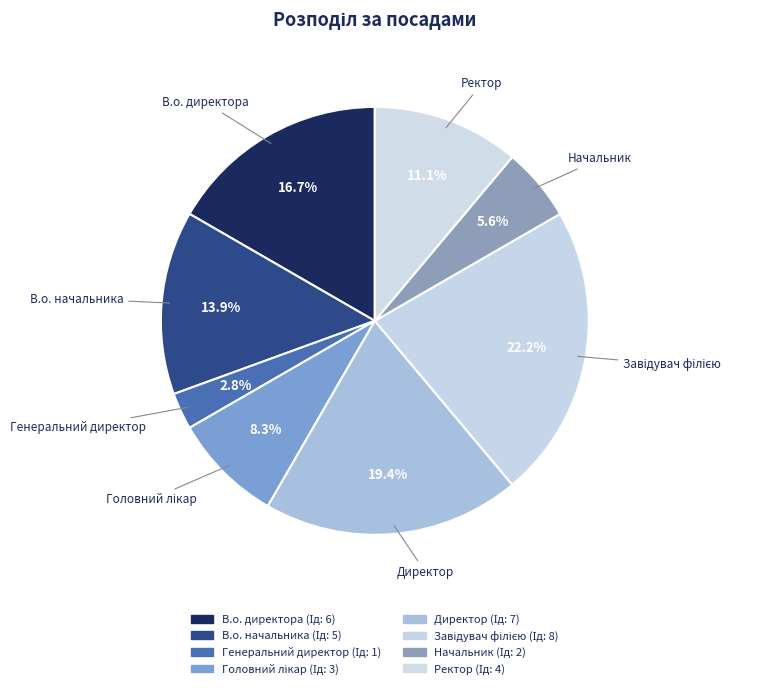

What percentage do Генеральний директор and Завідувач філією together represent?

25.0%